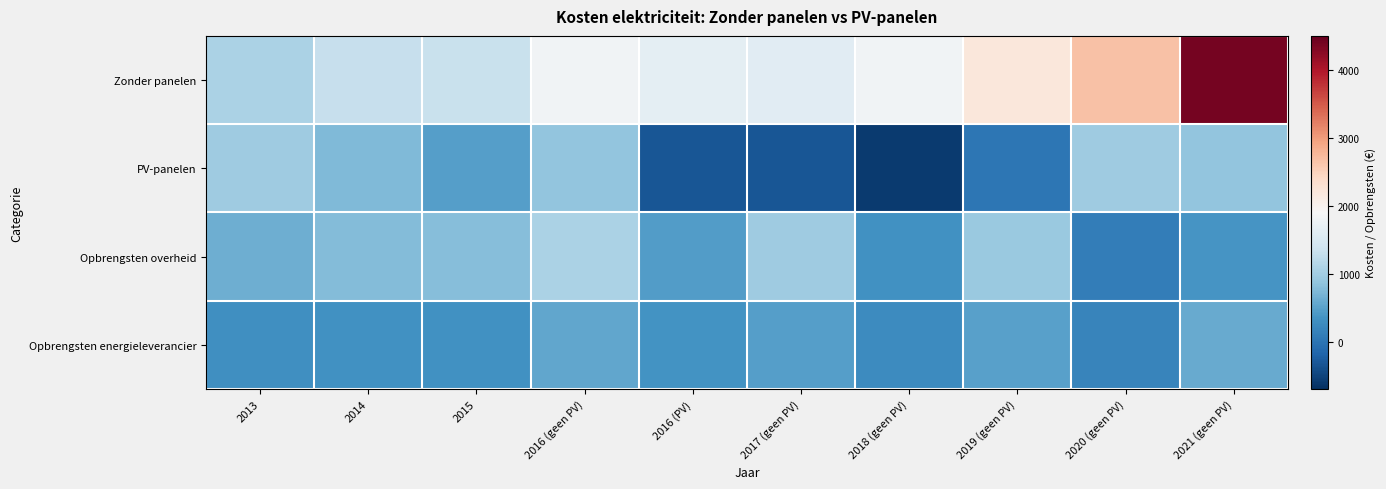

Reading left to right, extract all data points from this chart.

Zonder panelen: 2013=1077.0	2014=1308.4	2015=1320.6	2016 (geen PV)=1818.1	2016 (PV)=1638.3	2017 (geen PV)=1598.1	2018 (geen PV)=1812.4	2019 (geen PV)=2204.4	2020 (geen PV)=2662.0	2021 (geen PV)=4384.3
PV-panelen: 2013=978.9	2014=757.6	2015=470.2	2016 (geen PV)=874.1	2016 (PV)=-327.5	2017 (geen PV)=-326.3	2018 (geen PV)=-585.3	2019 (geen PV)=28.5	2020 (geen PV)=978.9	2021 (geen PV)=874.1
Opbrengsten overheid: 2013=625.6	2014=780.0	2015=802.6	2016 (geen PV)=1082.7	2016 (PV)=448.7	2017 (geen PV)=983.9	2018 (geen PV)=319.6	2019 (geen PV)=925.2	2020 (geen PV)=94.0	2021 (geen PV)=364.5
Opbrengsten energieleverancier: 2013=308.3	2014=329.0	2015=330.0	2016 (geen PV)=546.0	2016 (PV)=340.8	2017 (geen PV)=474.6	2018 (geen PV)=258.2	2019 (geen PV)=487.6	2020 (geen PV)=190.9	2021 (geen PV)=595.3